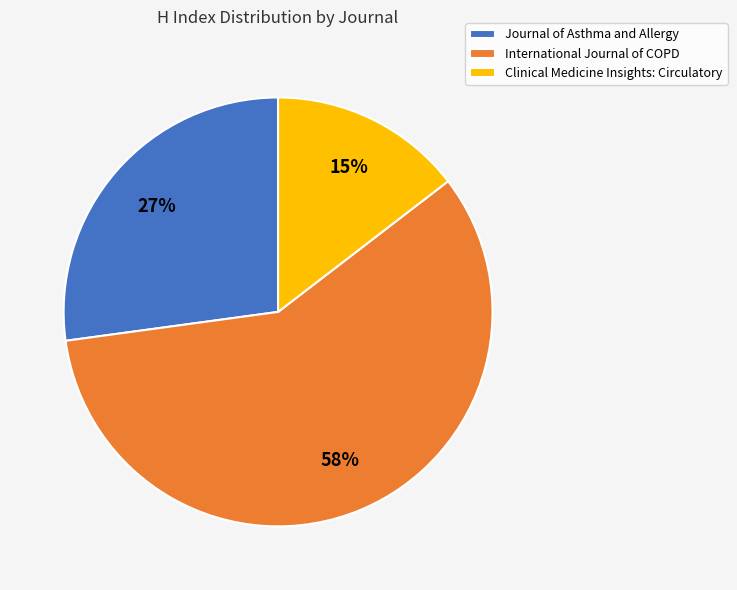

What is the largest slice in the pie chart?

International Journal of COPD